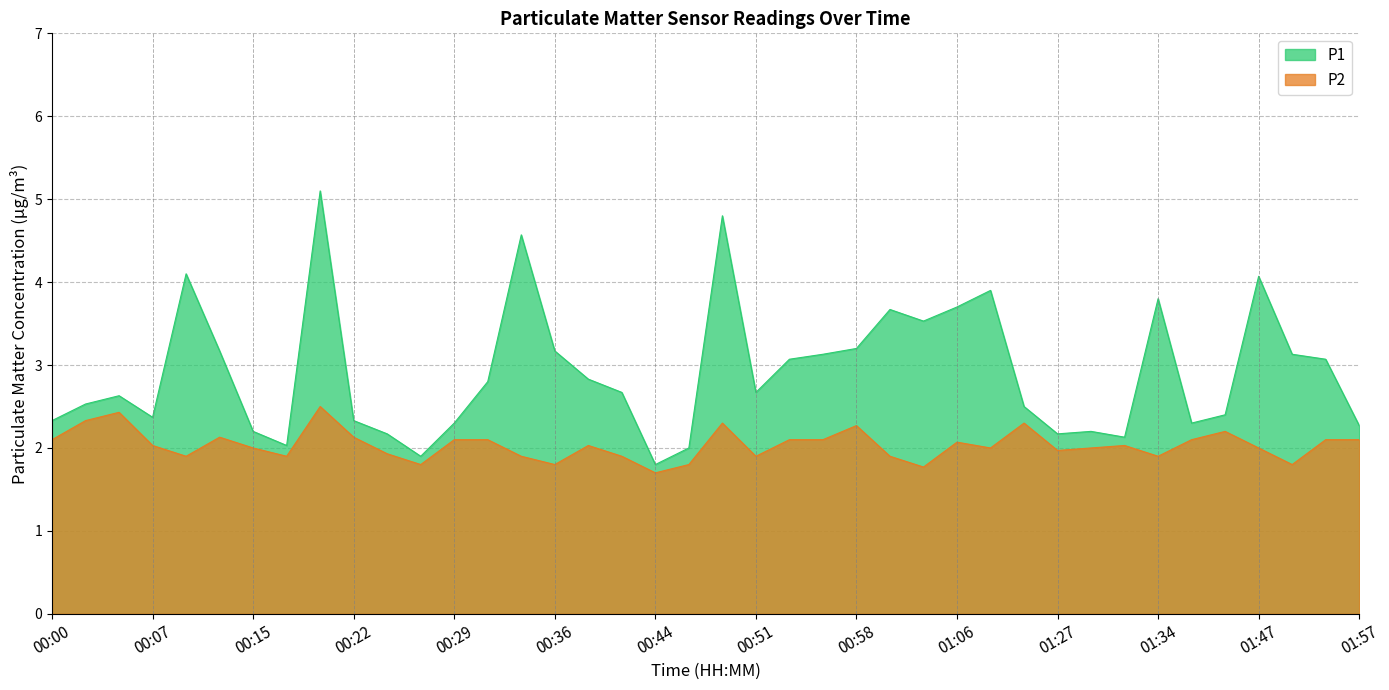

Which series has the largest range (max minus min)?

P1